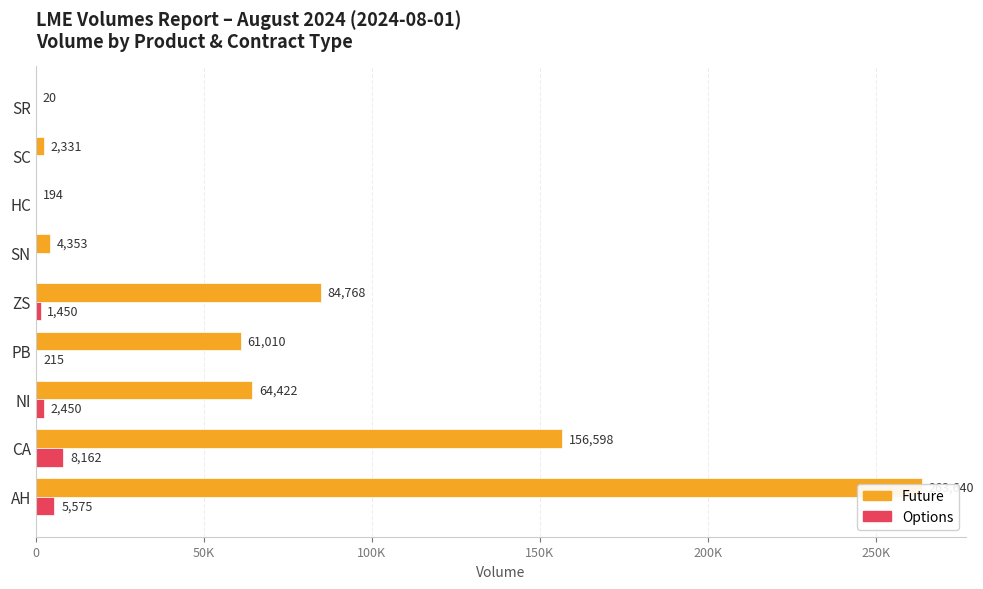

What is the difference between the maximum and minimum values in the Options series?

8162